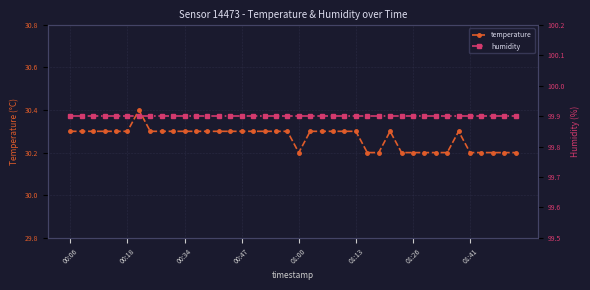

True or false: temperature has more than 2 points higher than both neighbors.

True